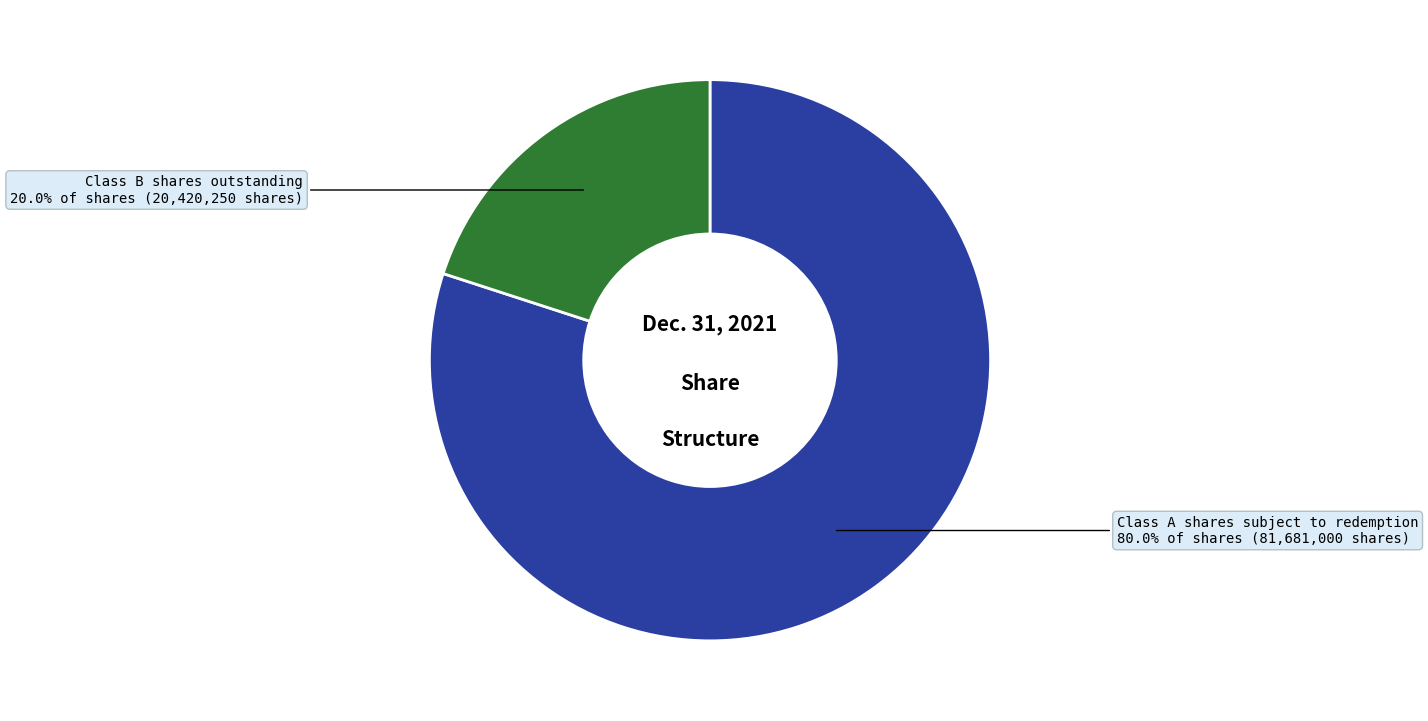

Is there a majority slice in this chart?

Yes